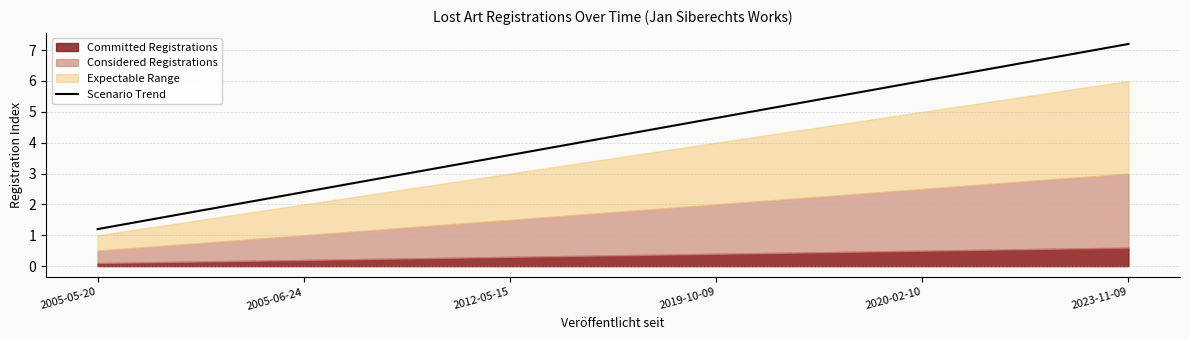

What is the change in value from 2005-05-20 to 2012-05-15?

+2.4